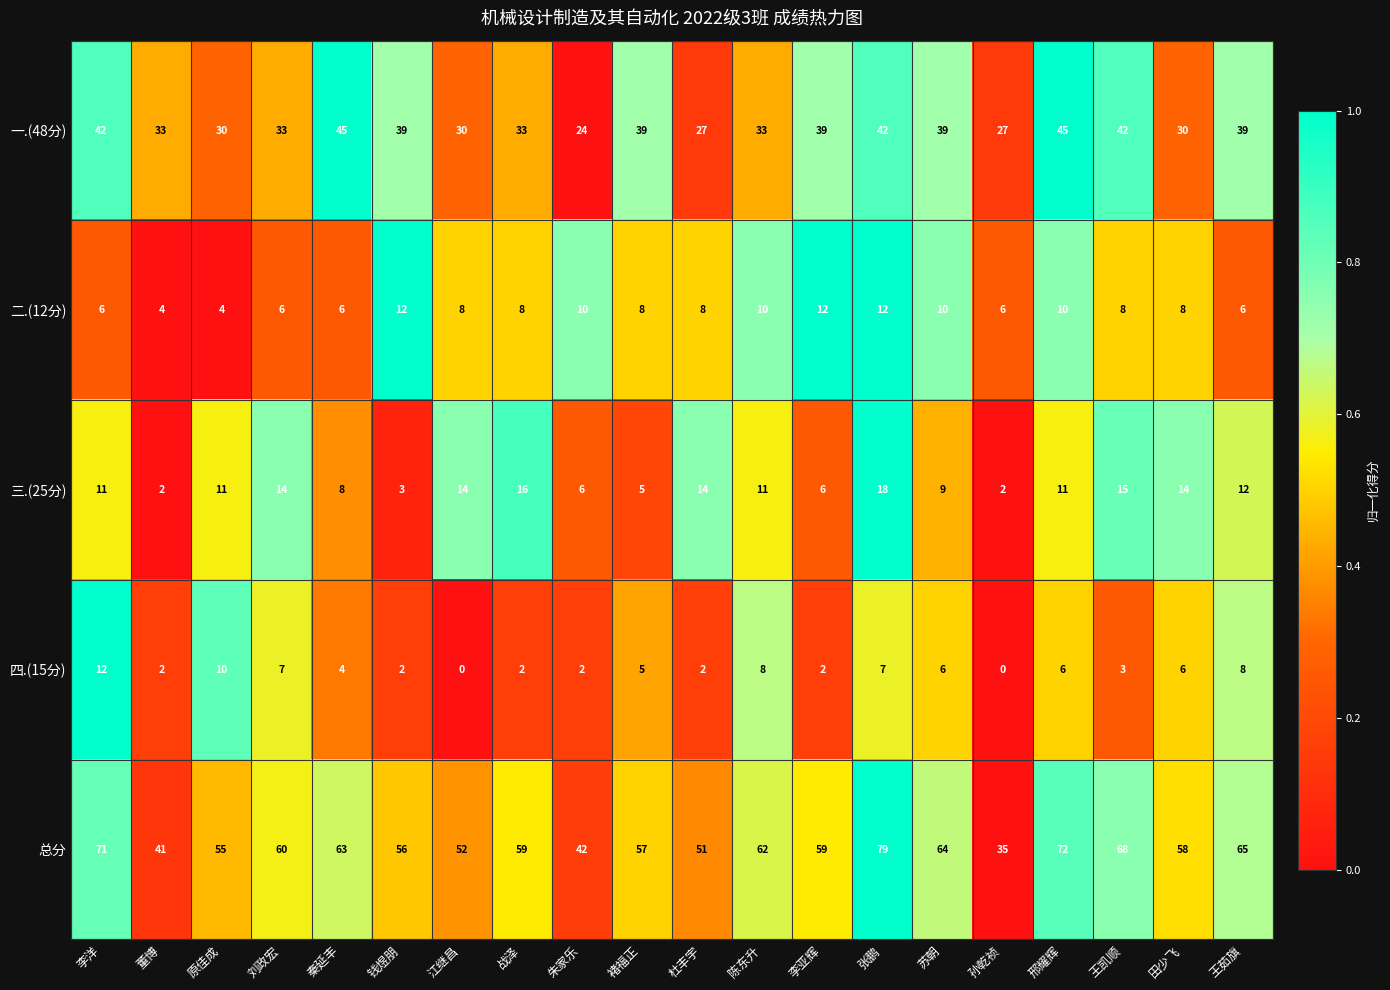

The 一.(48分) series shows 52 at 江继昌. True or false?

False